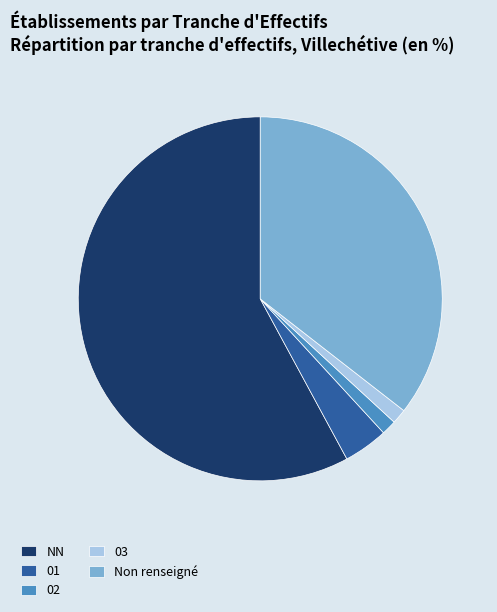

Which slice is the largest?

NN